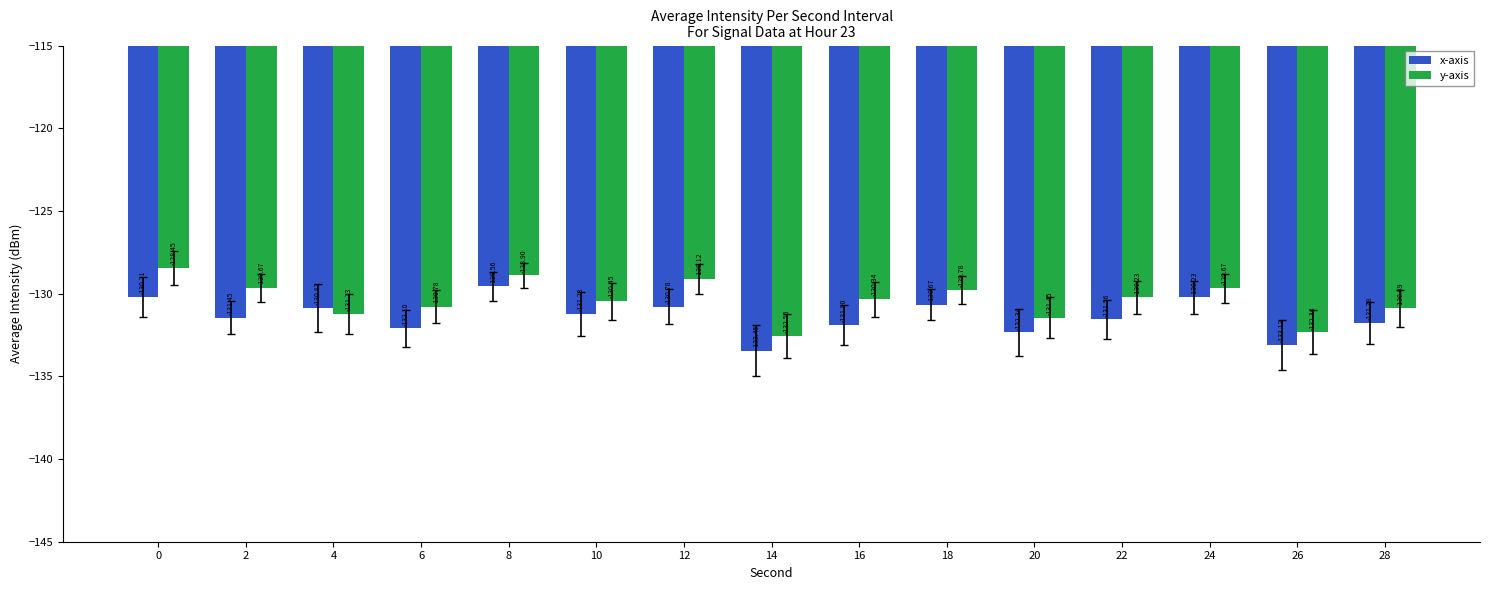

Which category has the highest value in the x-axis series?

8